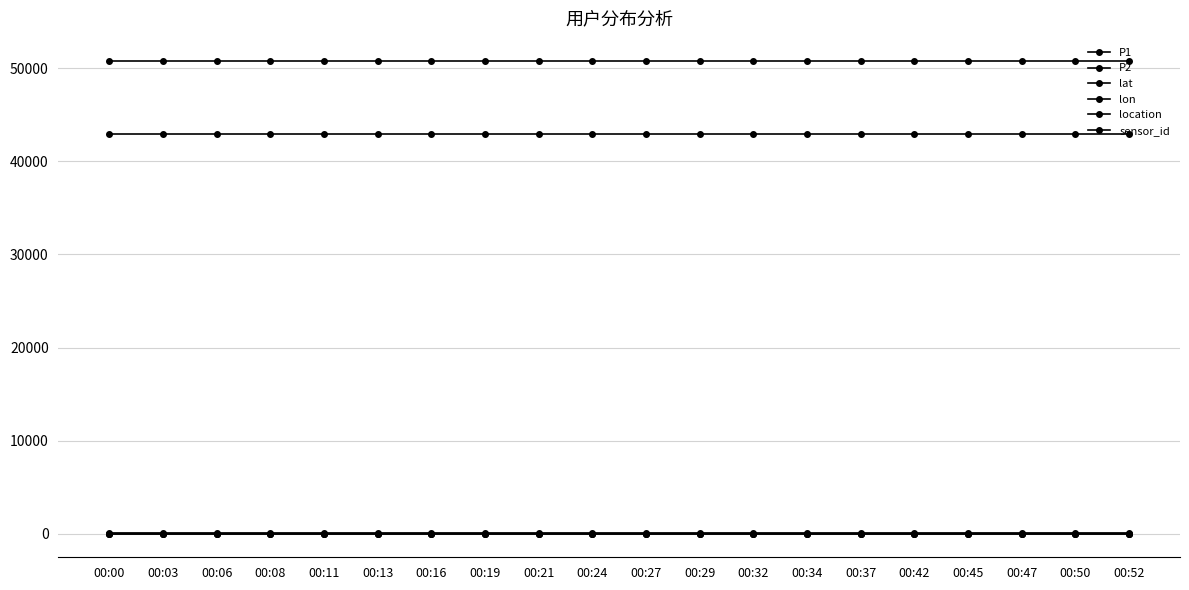

What is the sum of all lon values?

371.2